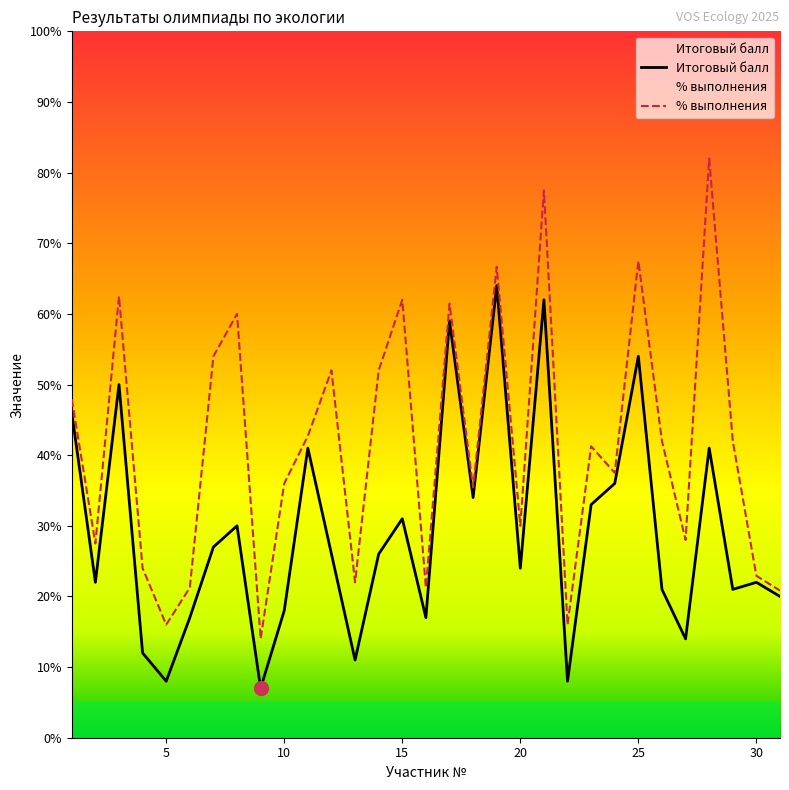

What is the value of the % выполнения point at the 10th from the left?

36.0